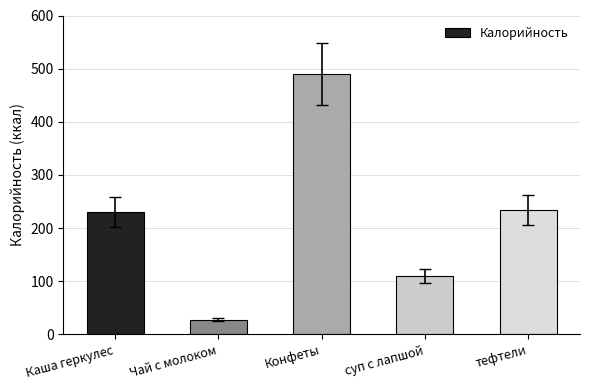

Approximately how many times larger is the value at Конфеты compared to суп с лапшой?

4.5